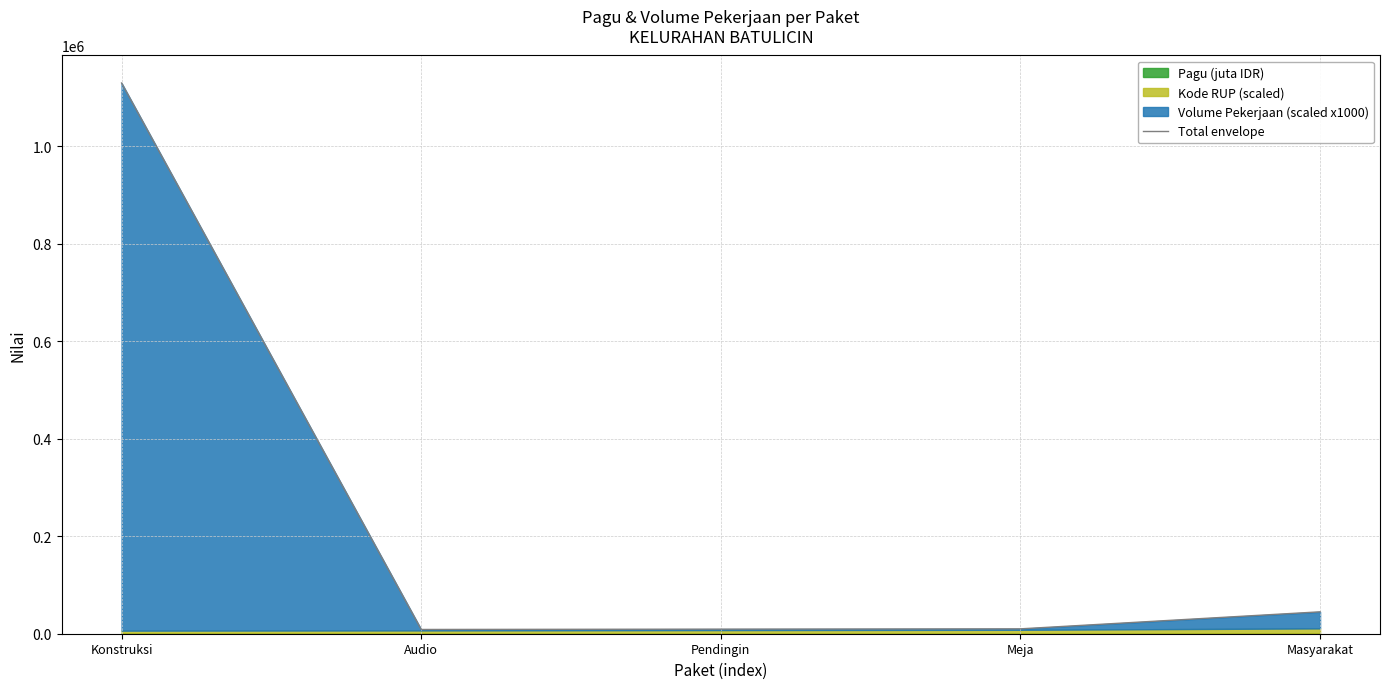

Rank the categories by value from lowest to highest.

Audio, Pendingin, Meja, Masyarakat, Konstruksi